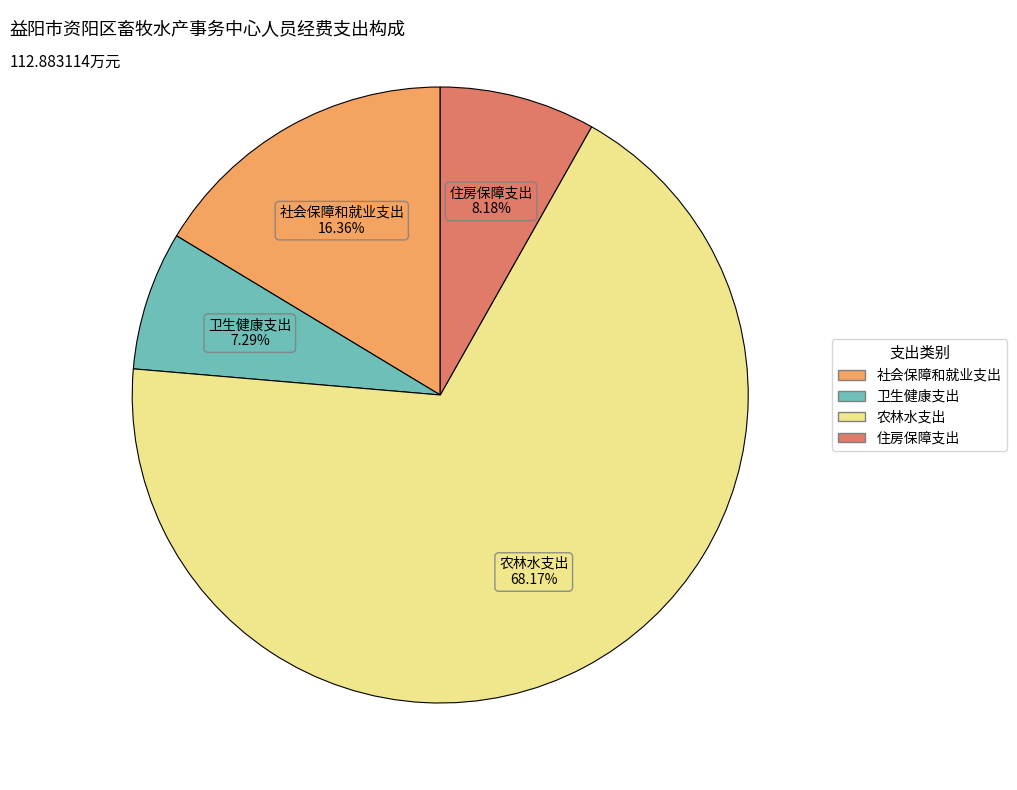

Between 农林水支出 and 卫生健康支出, which is larger?

农林水支出